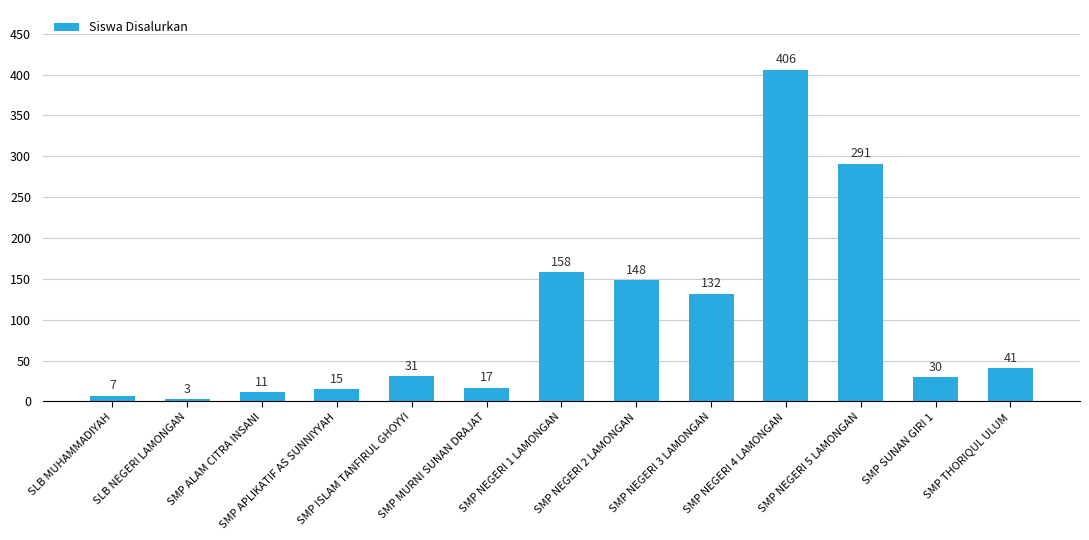

Rank the categories by value from lowest to highest.

SLB NEGERI LAMONGAN, SLB MUHAMMADIYAH, SMP ALAM CITRA INSANI, SMP APLIKATIF AS SUNNIYYAH, SMP MURNI SUNAN DRAJAT, SMP SUNAN GIRI 1, SMP ISLAM TANFIRUL GHOYYI, SMP THORIQUL ULUM, SMP NEGERI 3 LAMONGAN, SMP NEGERI 2 LAMONGAN, SMP NEGERI 1 LAMONGAN, SMP NEGERI 5 LAMONGAN, SMP NEGERI 4 LAMONGAN